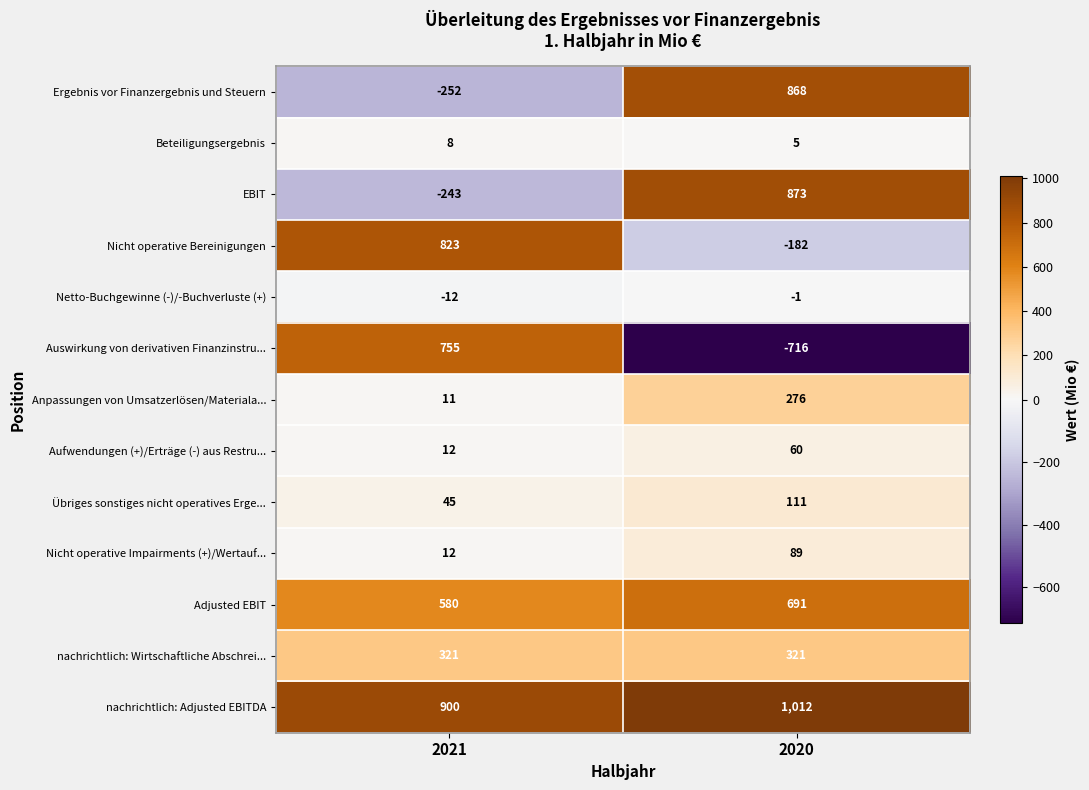

What is the difference between the highest and lowest values at 2020?

1728